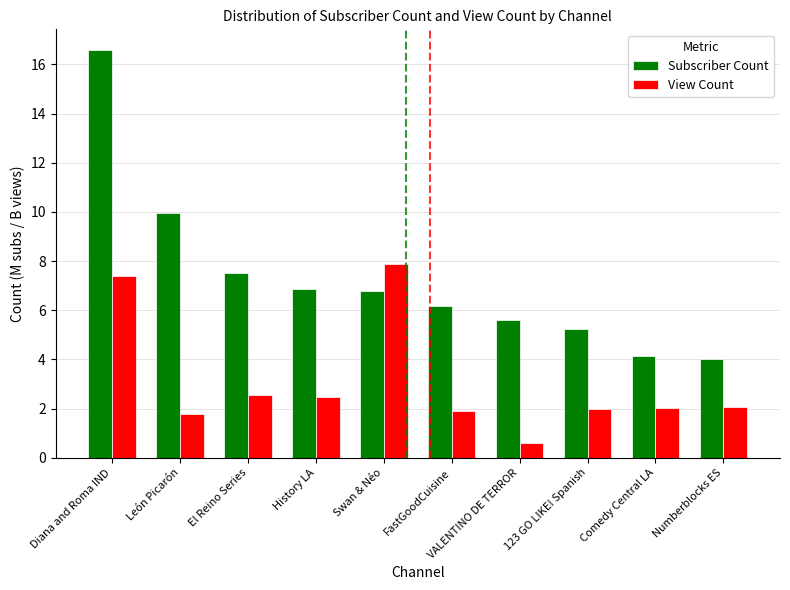

What is the sum of the View Count values at El Reino Series and Numberblocks ES?

4.6